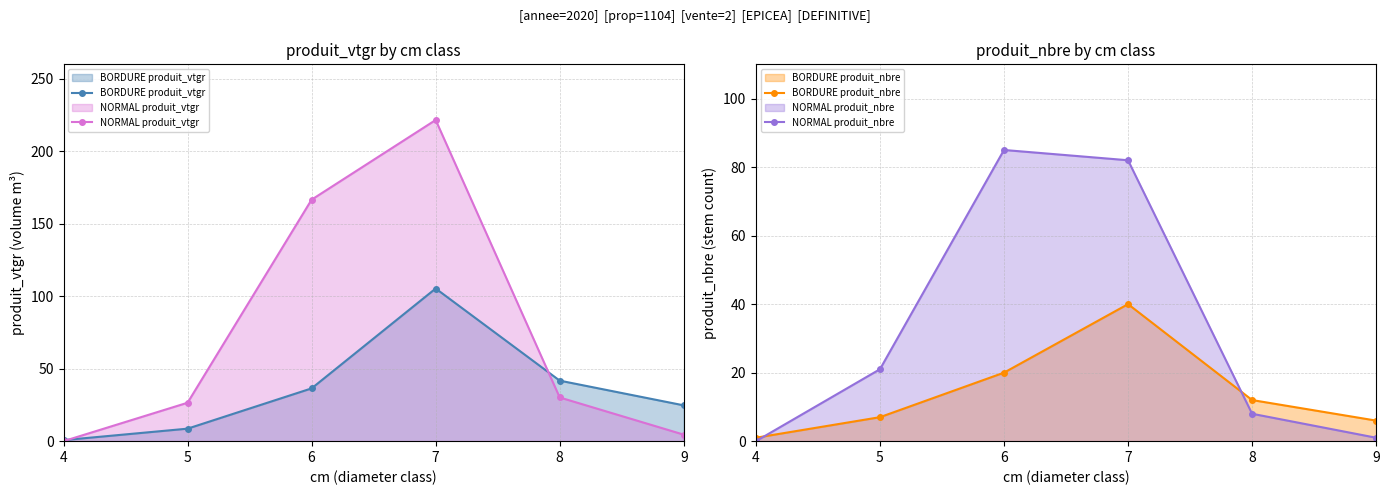

Which series has the largest range (max minus min)?

NORMAL produit_vtgr